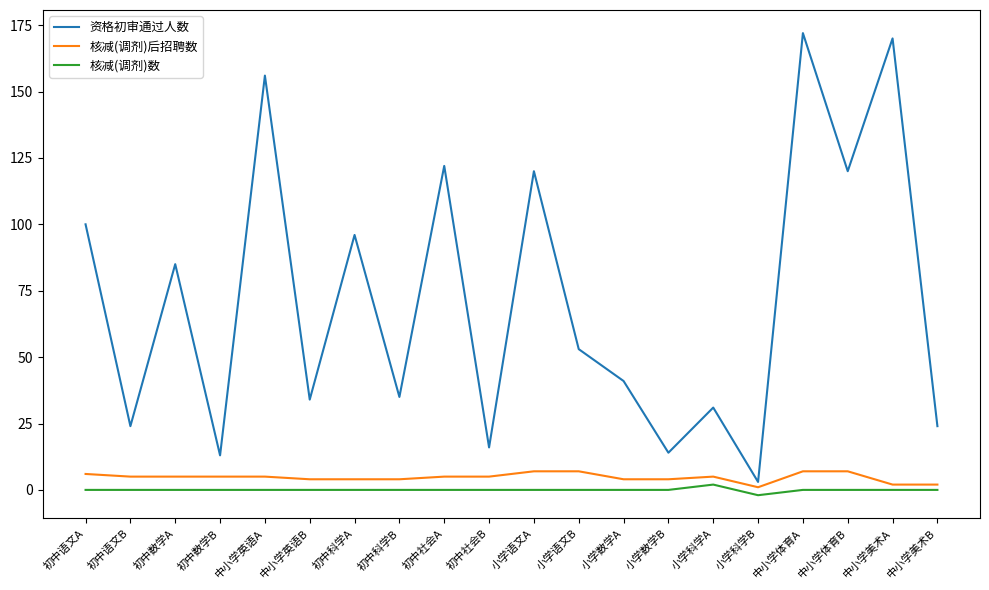

What position from the right is 初中科学B?

13